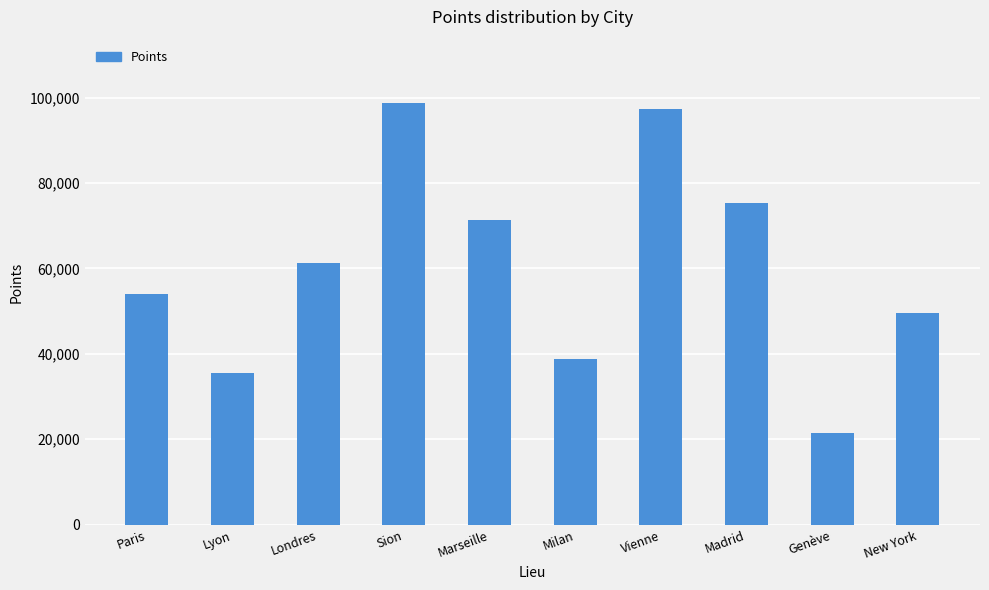

How many categories are shown in the chart?

10